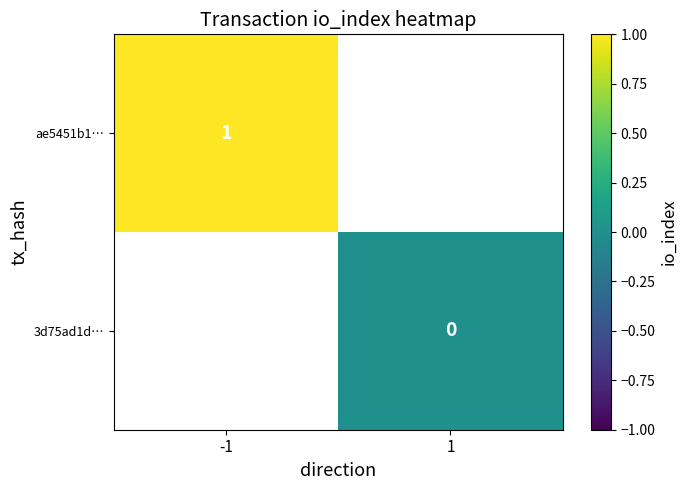

True or false: ae5451b1… has a value of 1 at -1.

True